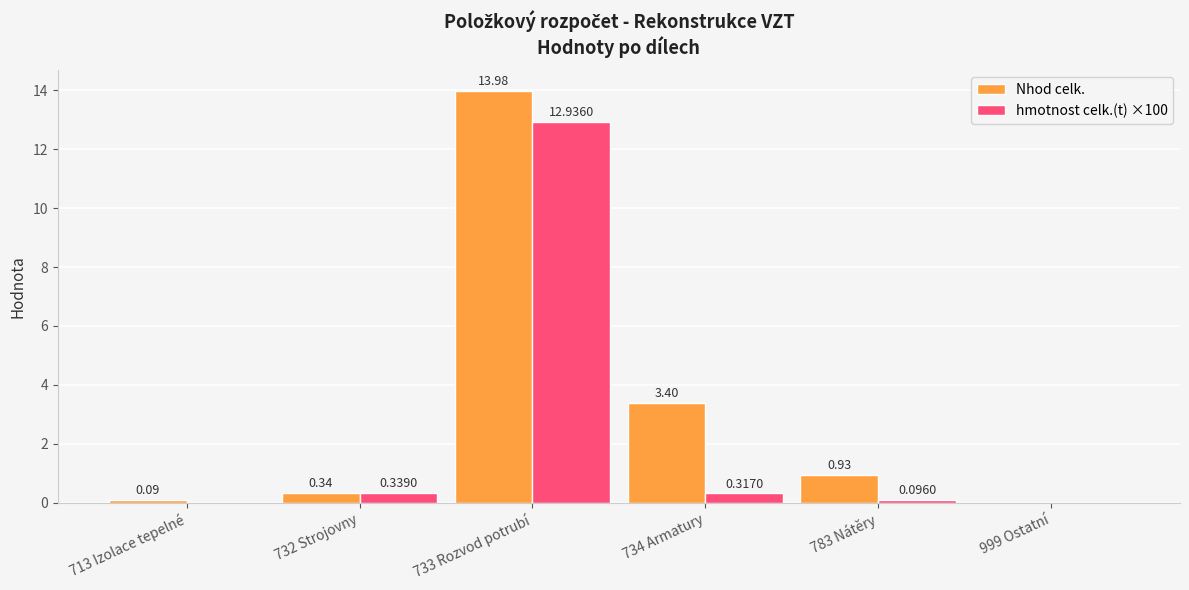

Which series has the largest total across all categories?

Nhod celk.